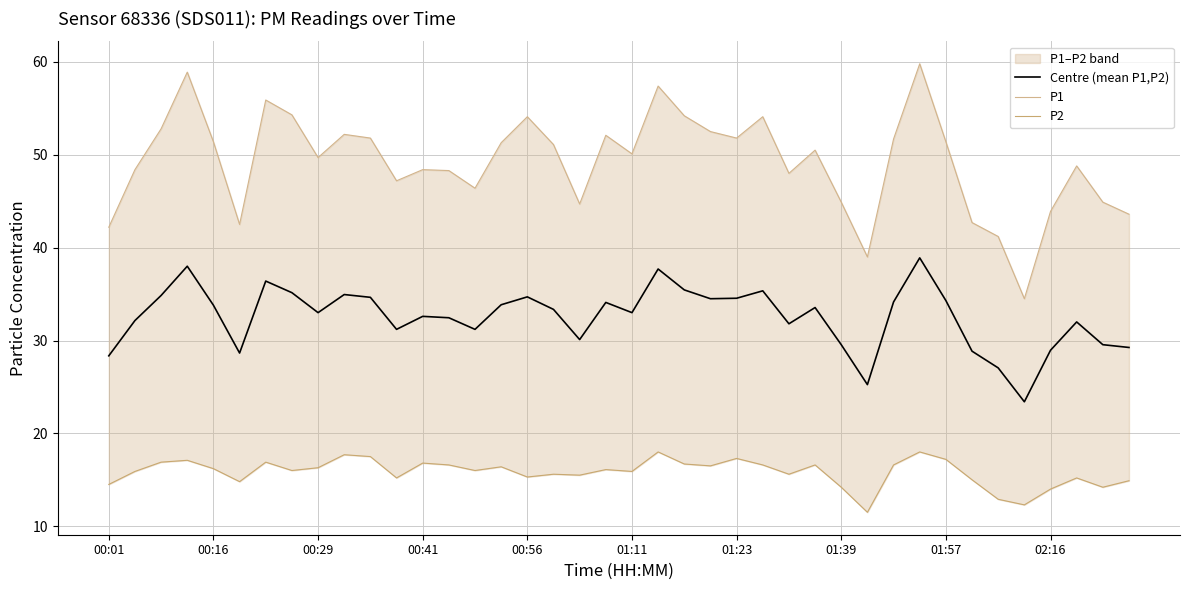

What is the maximum value for Centre (mean P1,P2)?

38.9